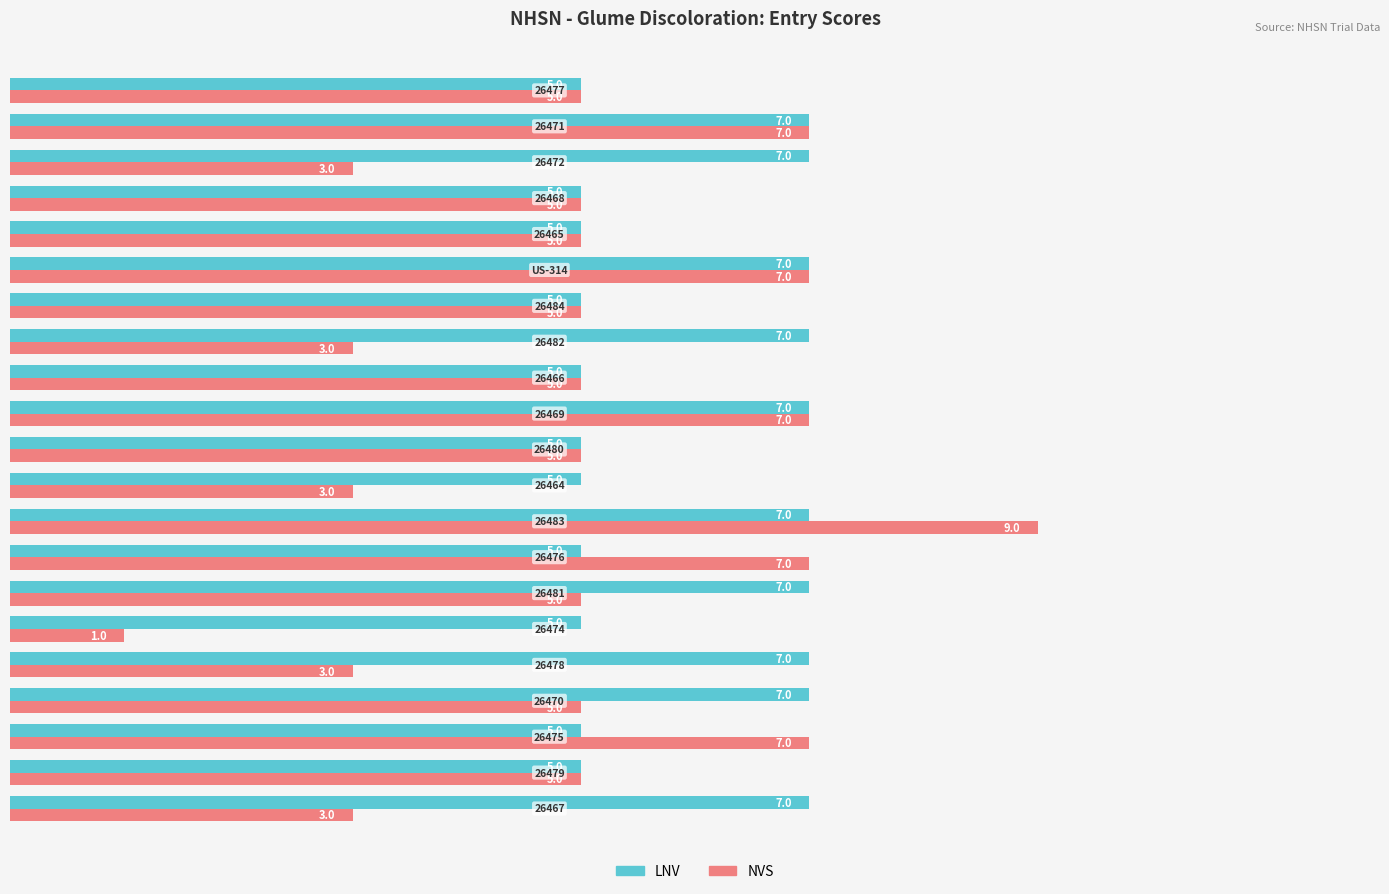

Which series has the largest total across all categories?

LNV